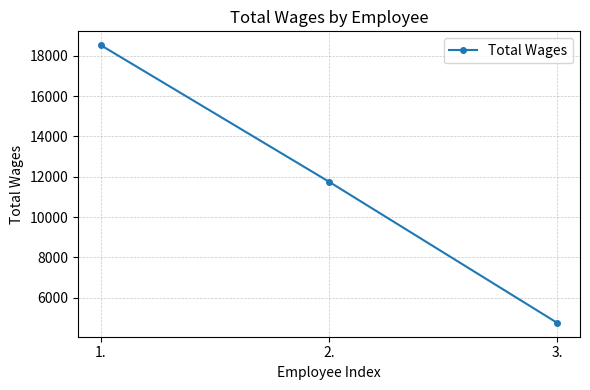

What is the maximum value shown in the chart?

18533